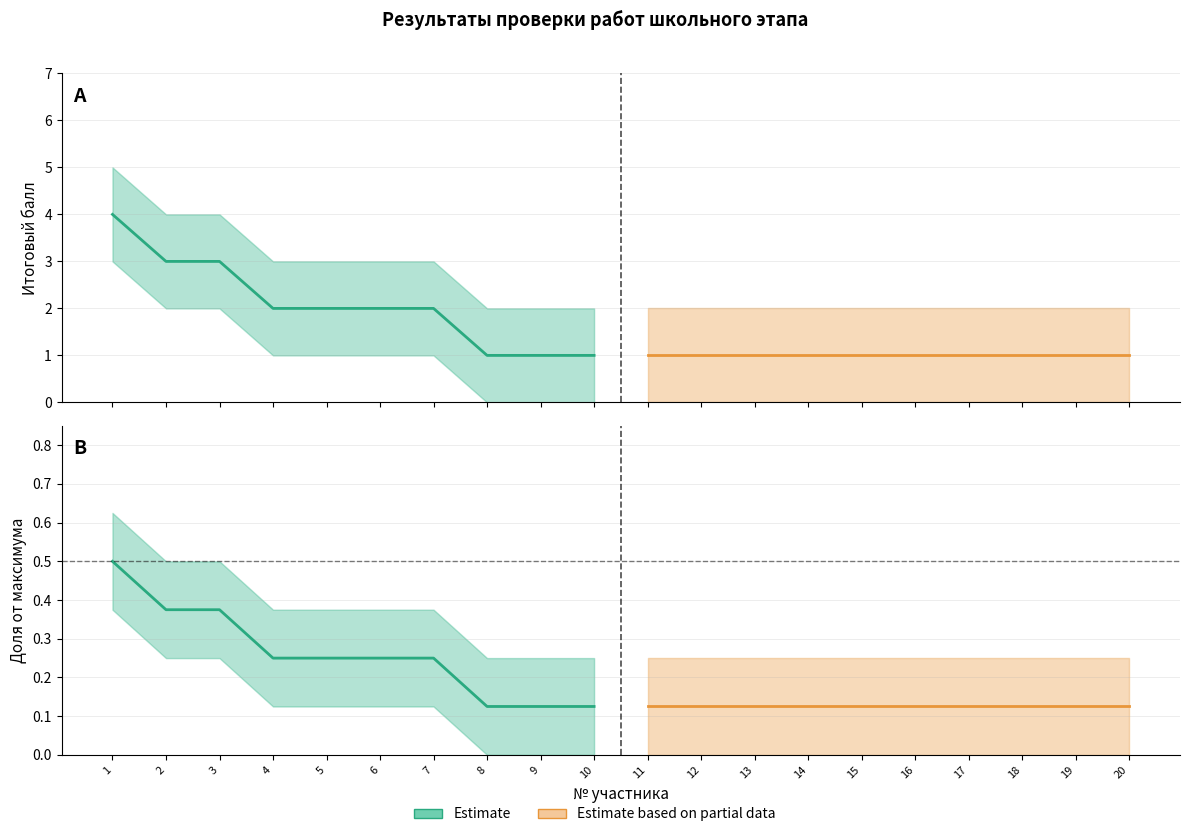

Rank the series by their average value, from highest to lowest.

Estimate, Estimate based on partial data